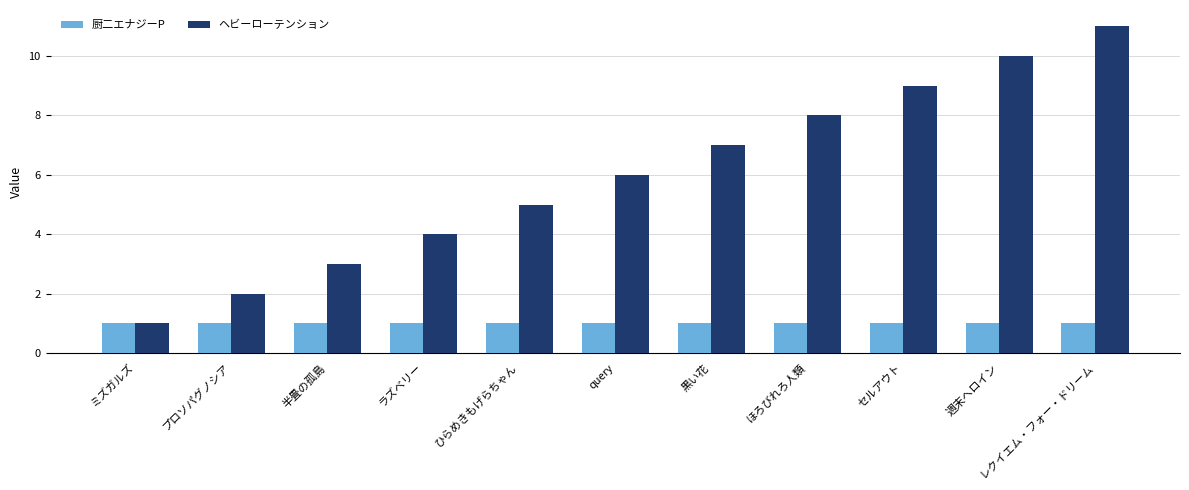

The ヘビーローテンション series shows 11 at レクイエム・フォー・ドリーム. True or false?

True